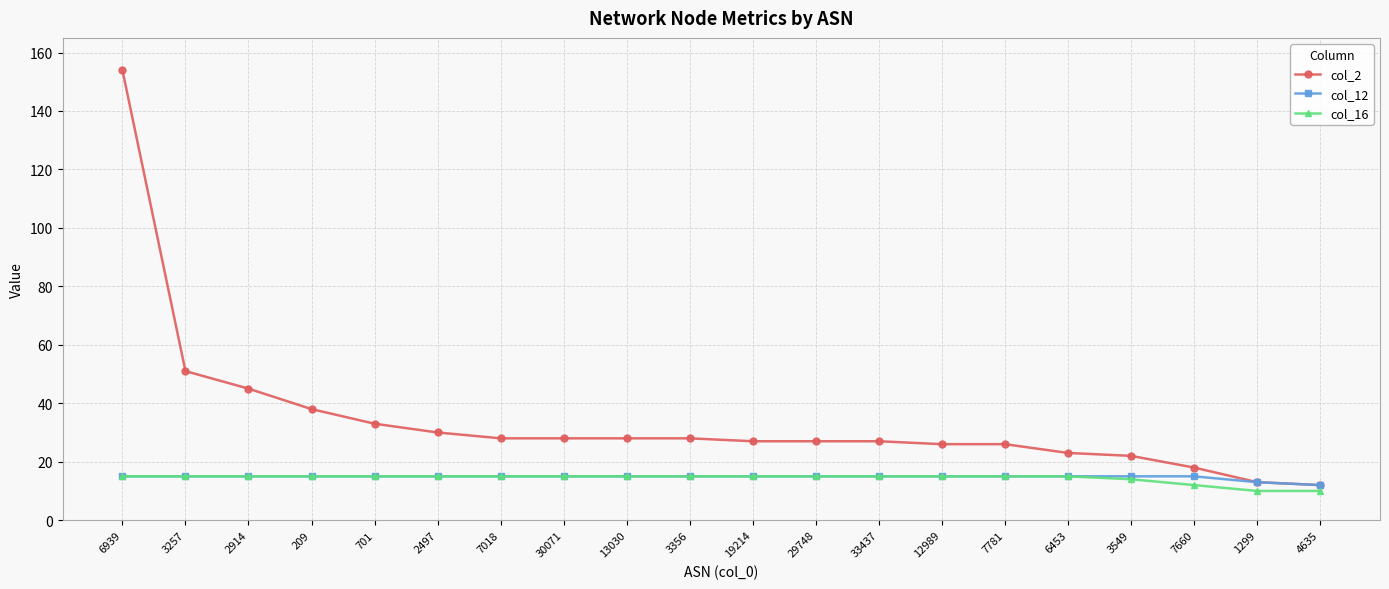

Is this an area chart (filled region under the line)?

No